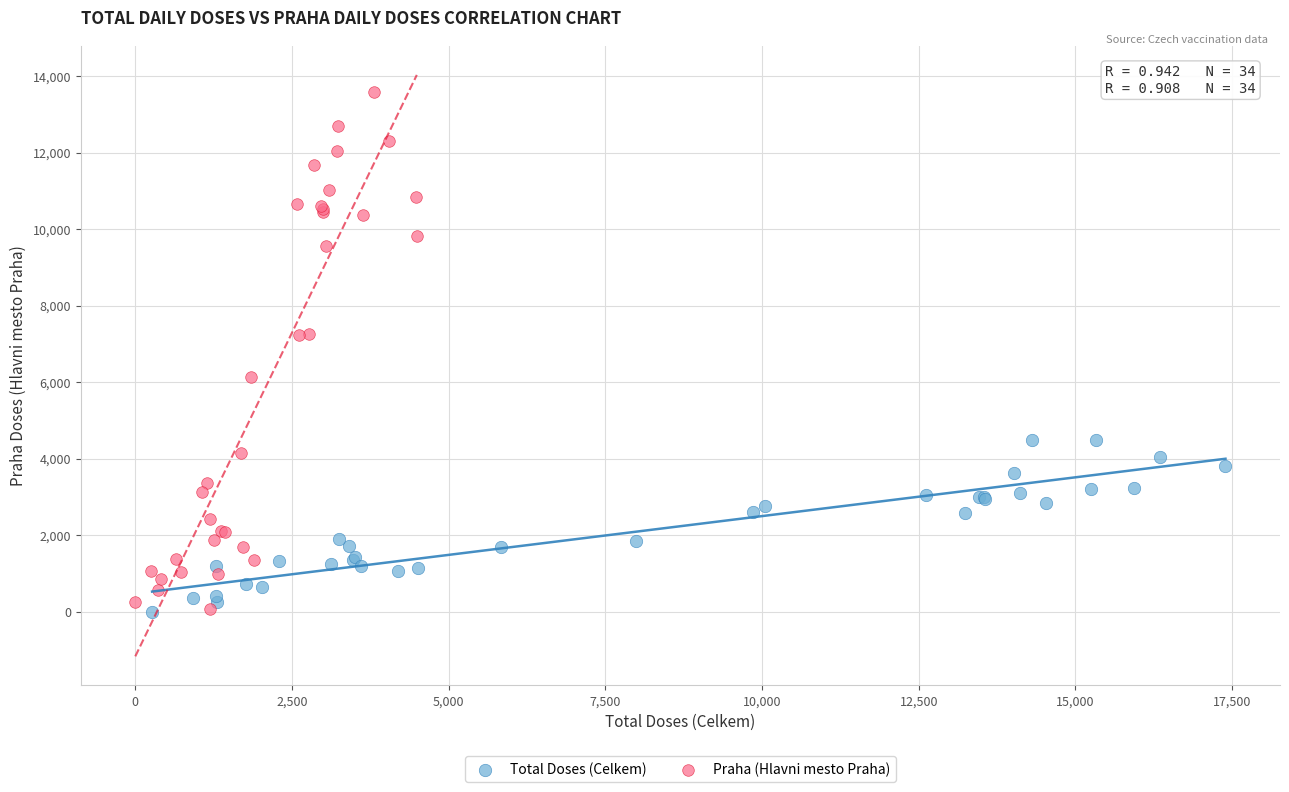

Which series has the widest spread of Y values?

Praha (Hlavni mesto Praha)